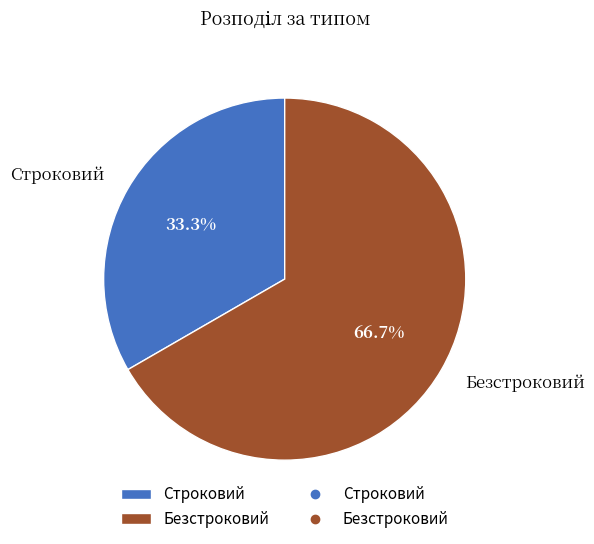

What is the smallest slice in the pie chart?

Строковий